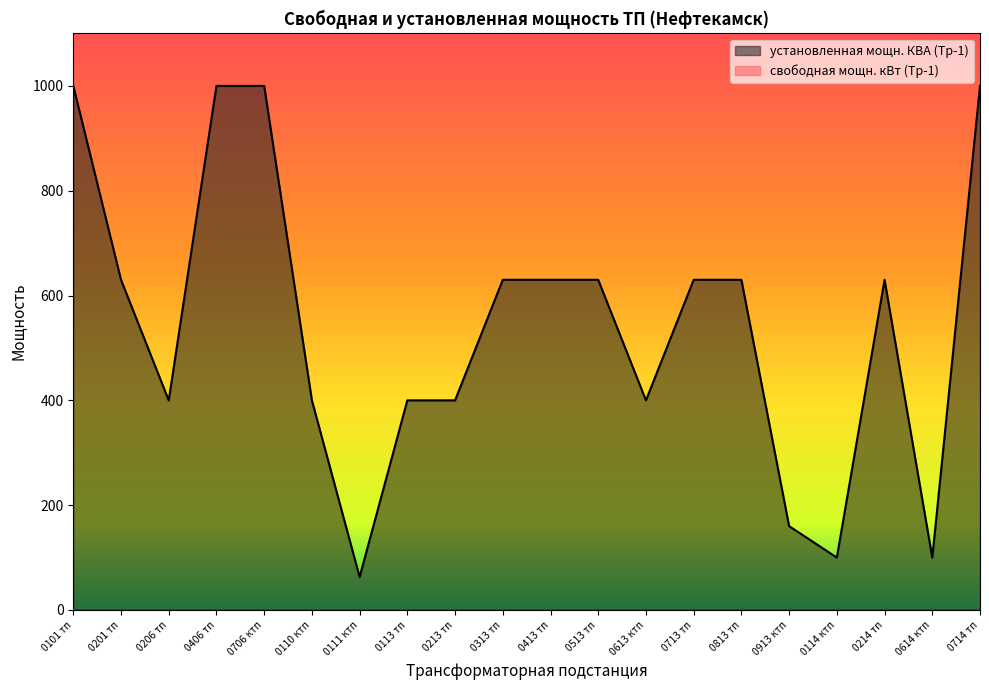

How many lines are shown in the chart?

2